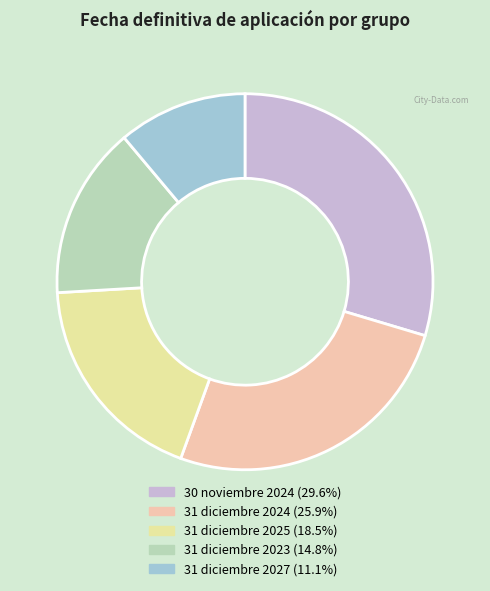

True or false: 31 diciembre 2024 accounts for 26% of the total.

True